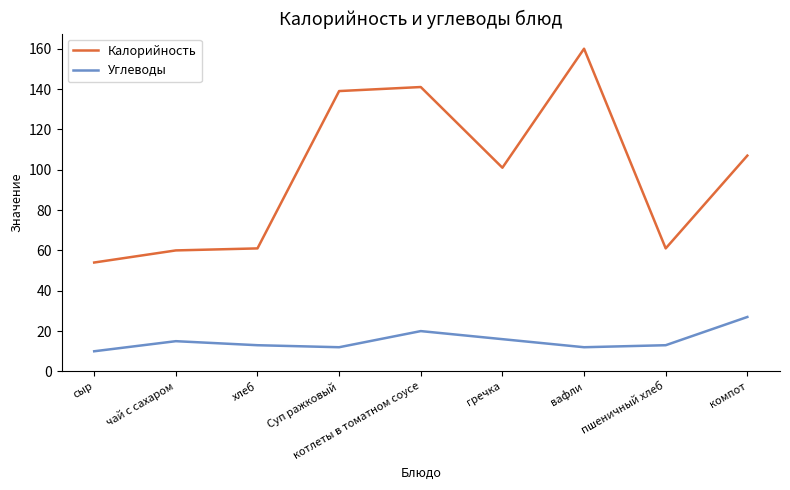

The value of Углеводы at компот is 7. True or false?

False